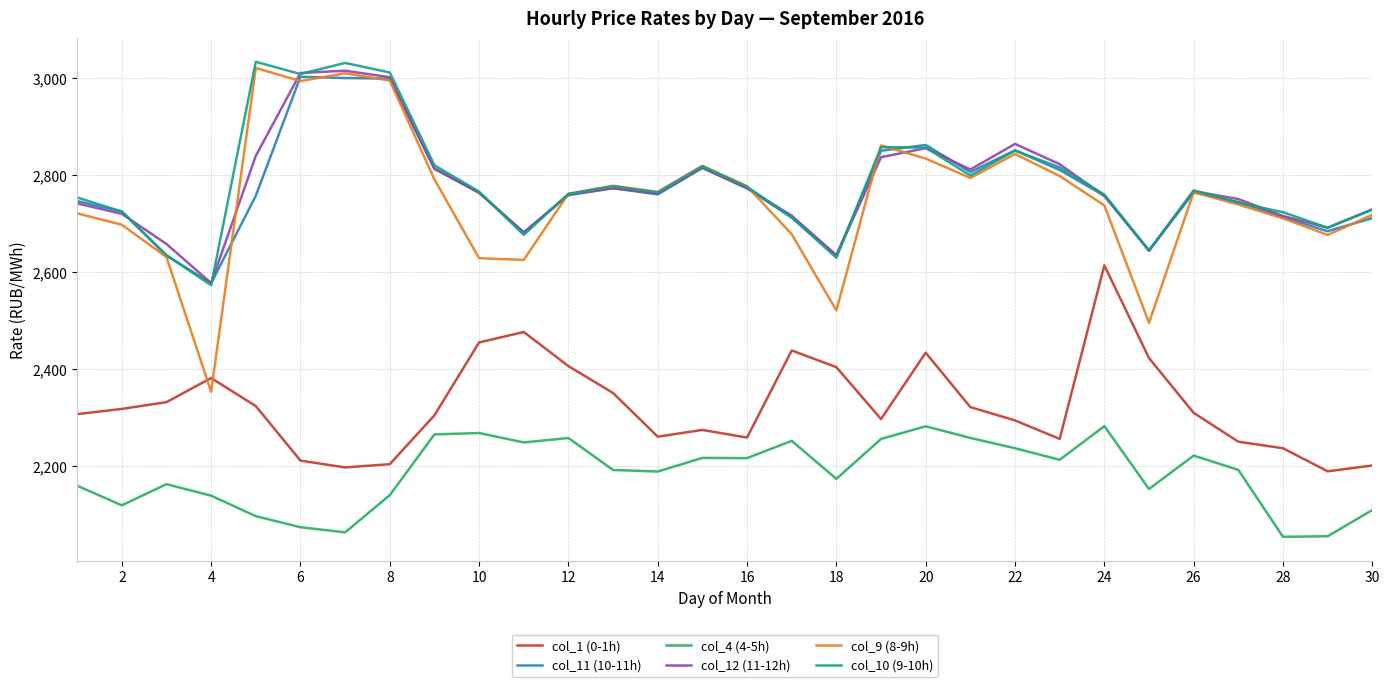

What is the difference between the maximum and minimum values in the col_12 (11-12h) series?

437.2